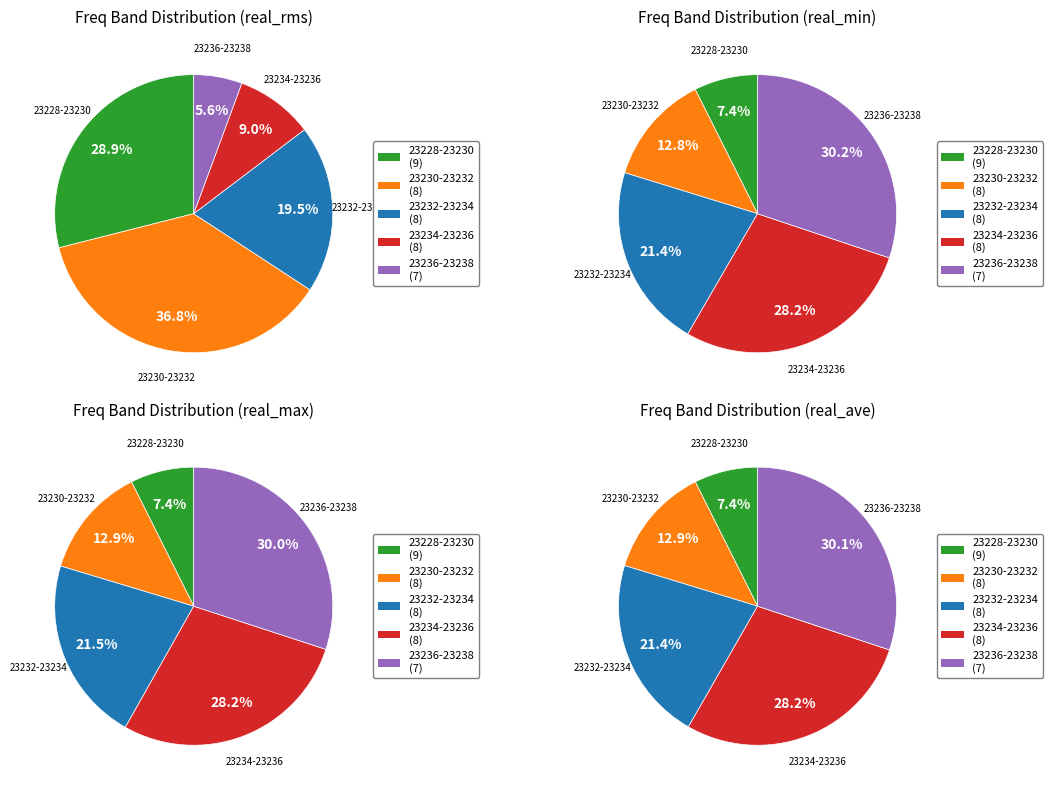

What percentage is NOT represented by 4?

91.2%